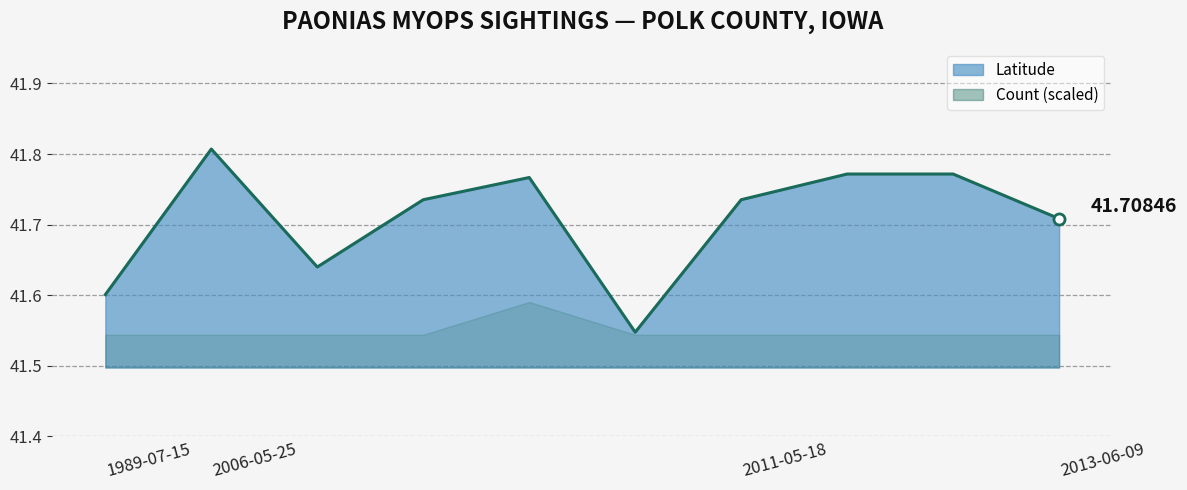

Does the chart have visible grid lines?

Yes